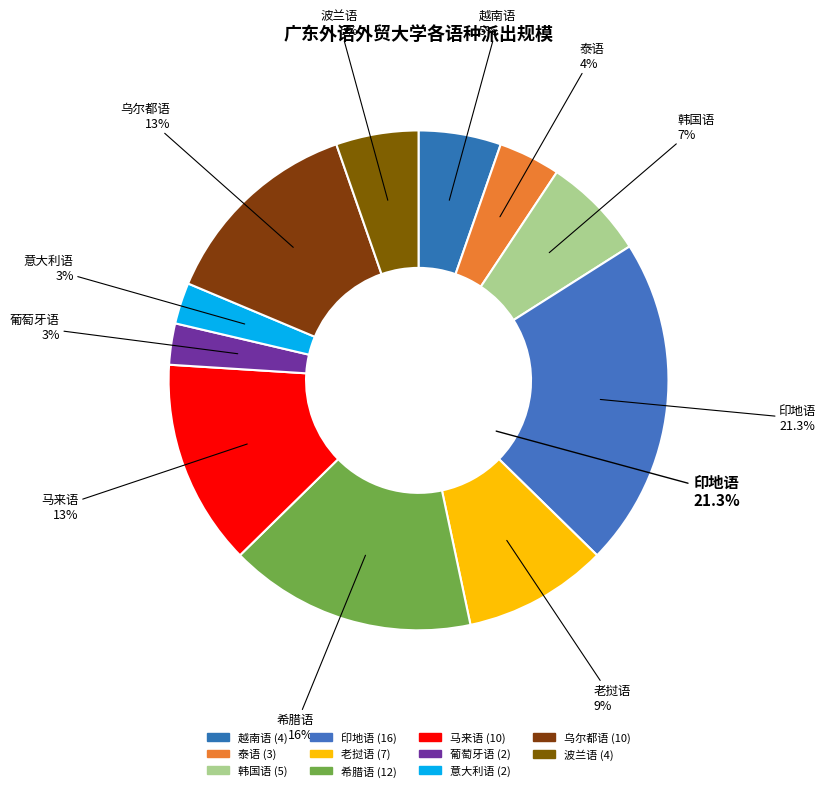

How many segments does this pie chart have?

11